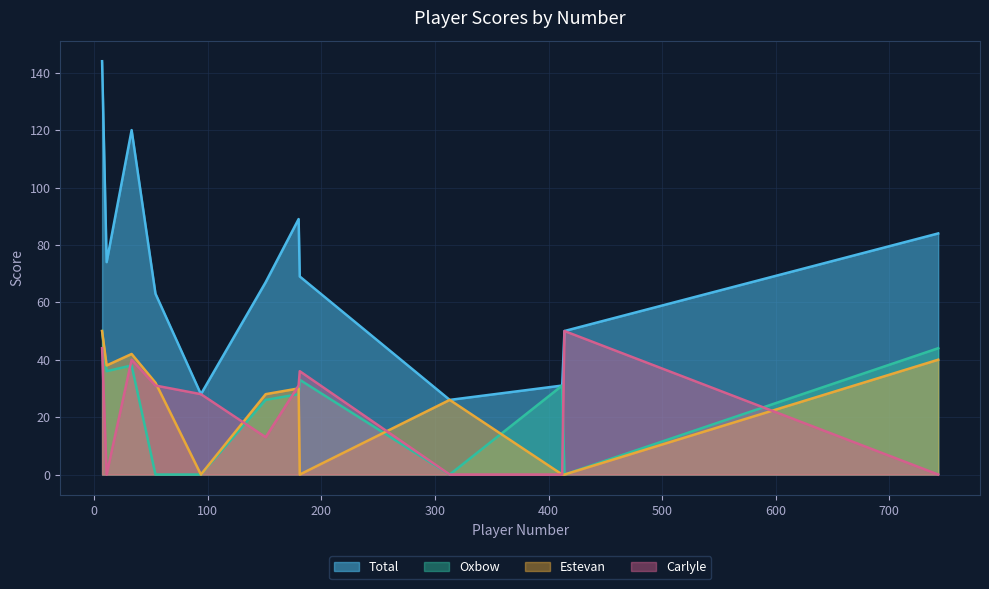

What is the value of the Estevan point at the 1st from the left?

50